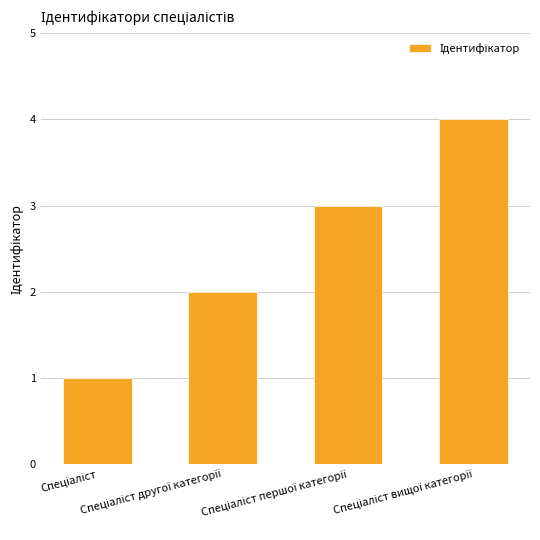

How many data points does each series have?

4